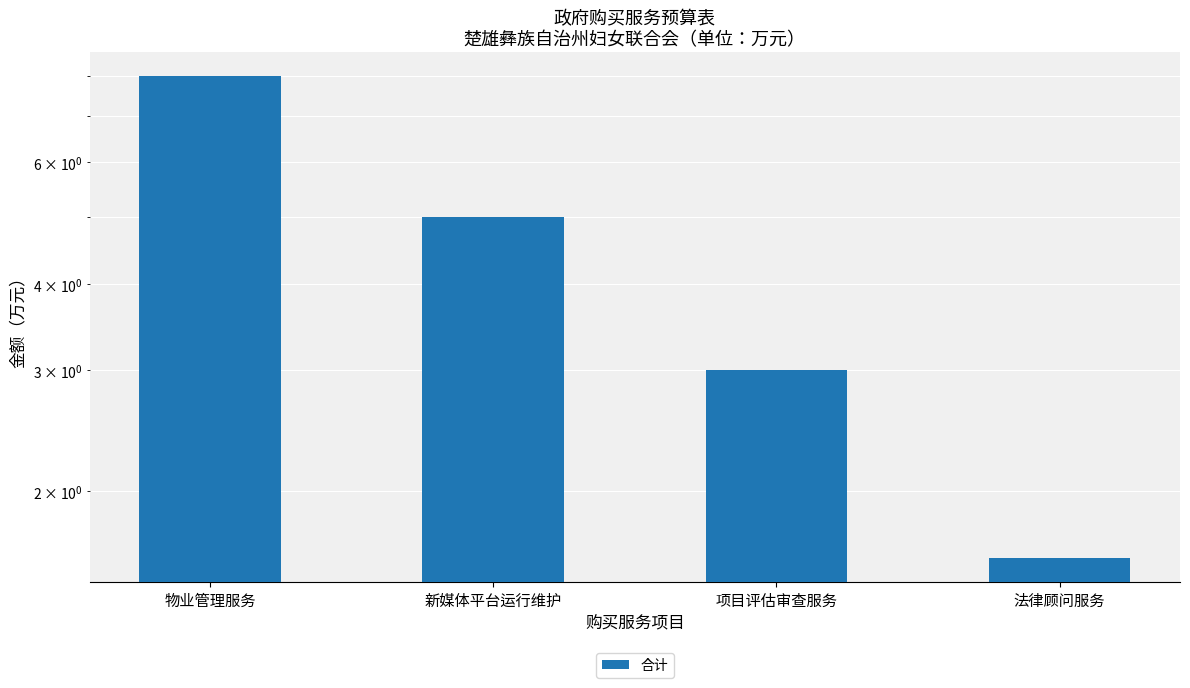

What is the average value?

4.4